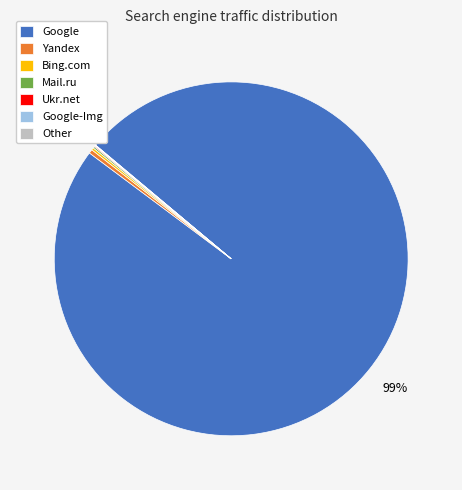

To the nearest percent, what is the average slice percentage?

14%